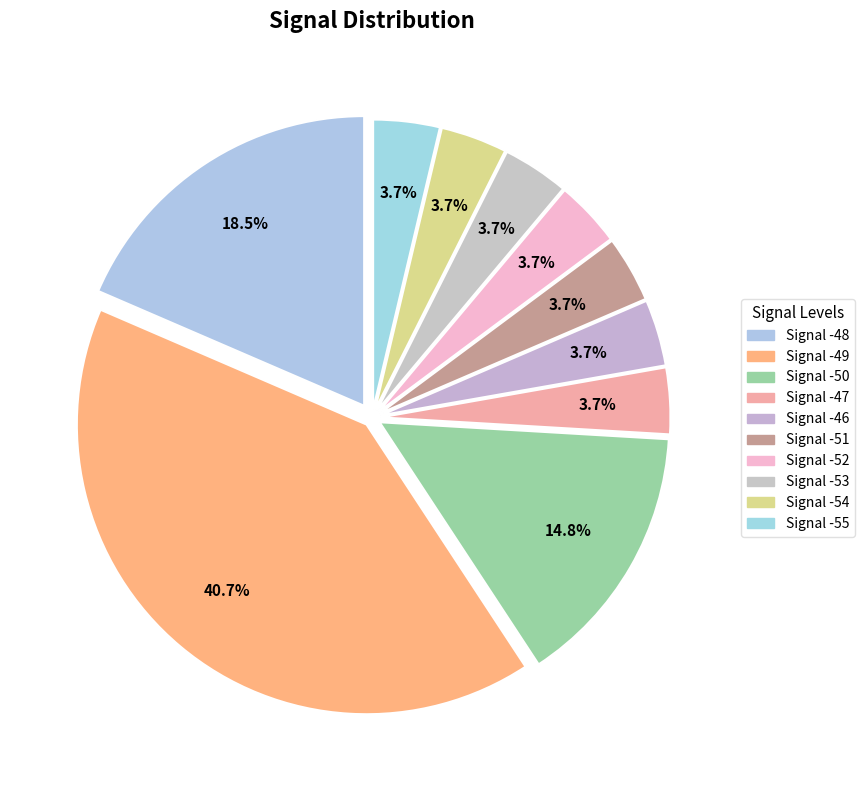

Count the number of slices in the pie.

10